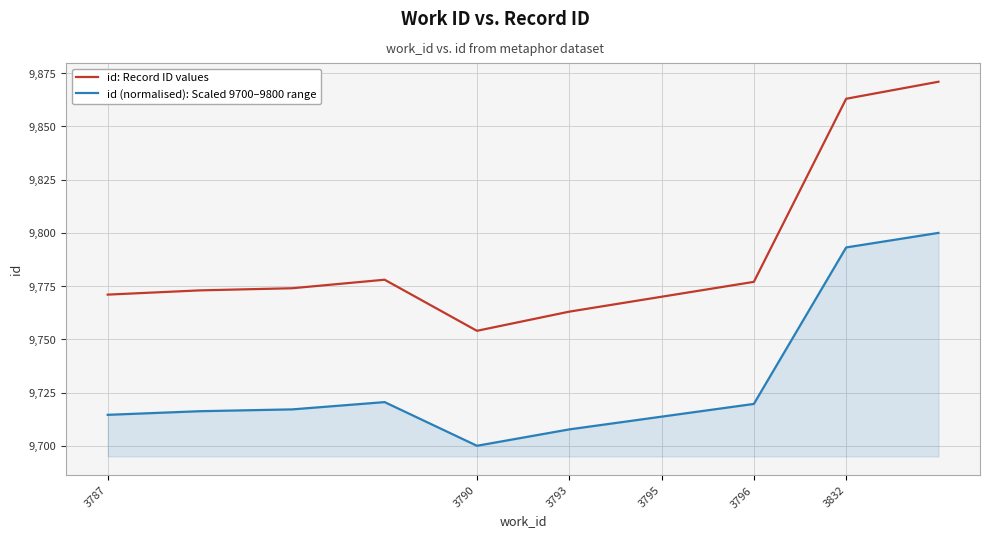

How many lines are shown in the chart?

2